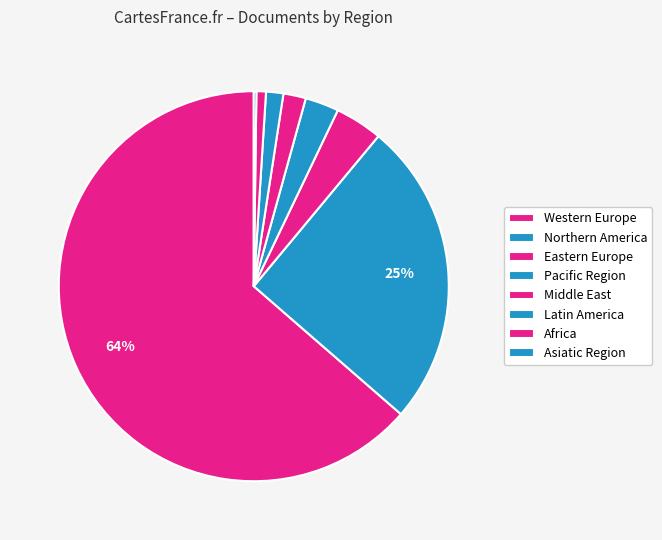

To the nearest percent, what portion does Eastern Europe represent?

4%